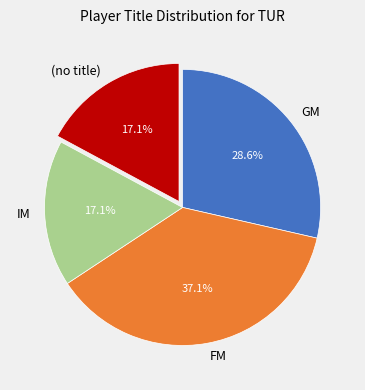

To the nearest percent, what is the average slice percentage?

25%